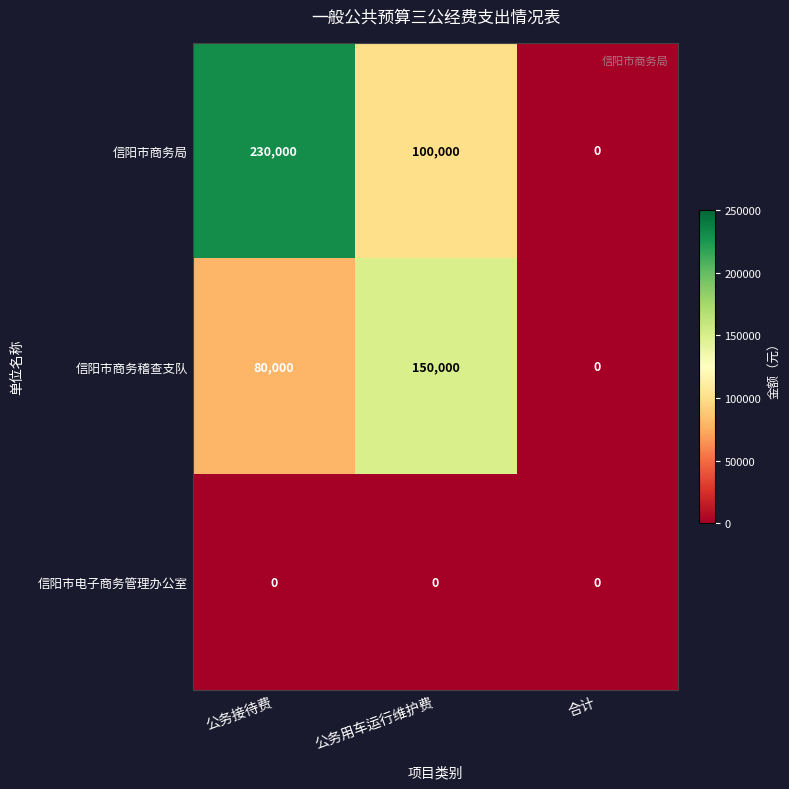

At how many categories does at least one series exceed 167292?

1